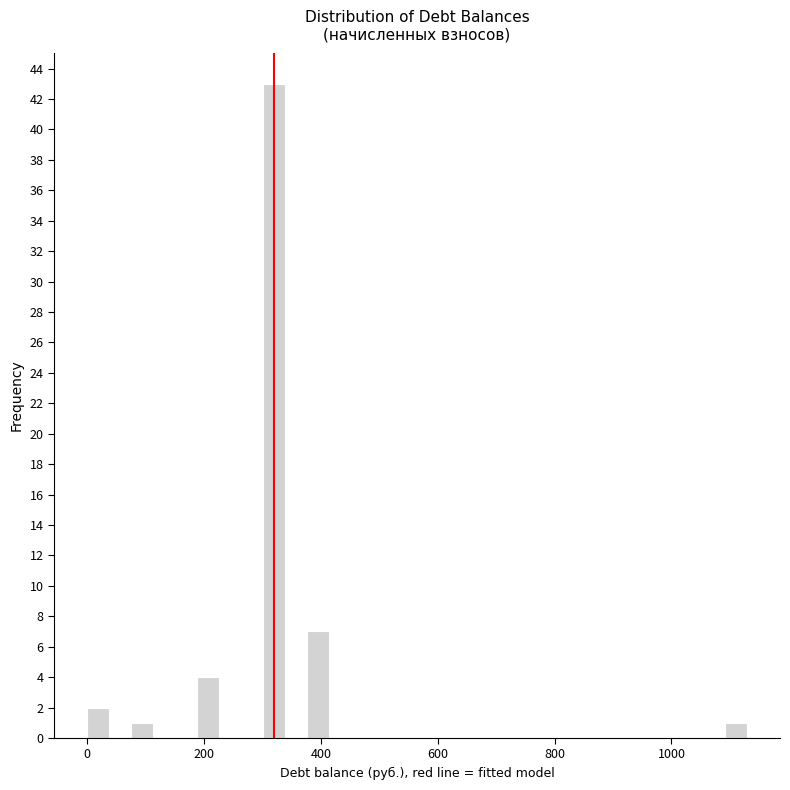

Around what value on the x-axis is the tallest bar? Give the approximate position of its centre, as read against the axis.

320